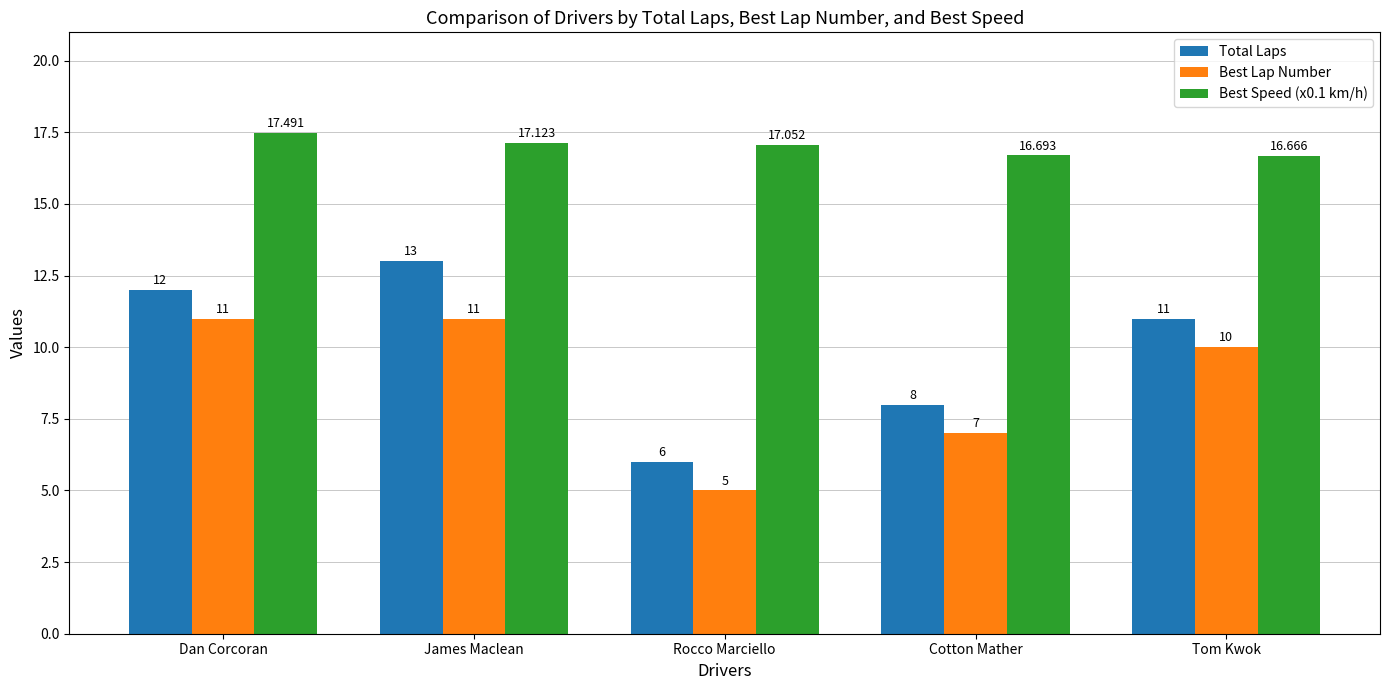

Is it true that Best Lap Number equals 16.4 at Tom Kwok?

False